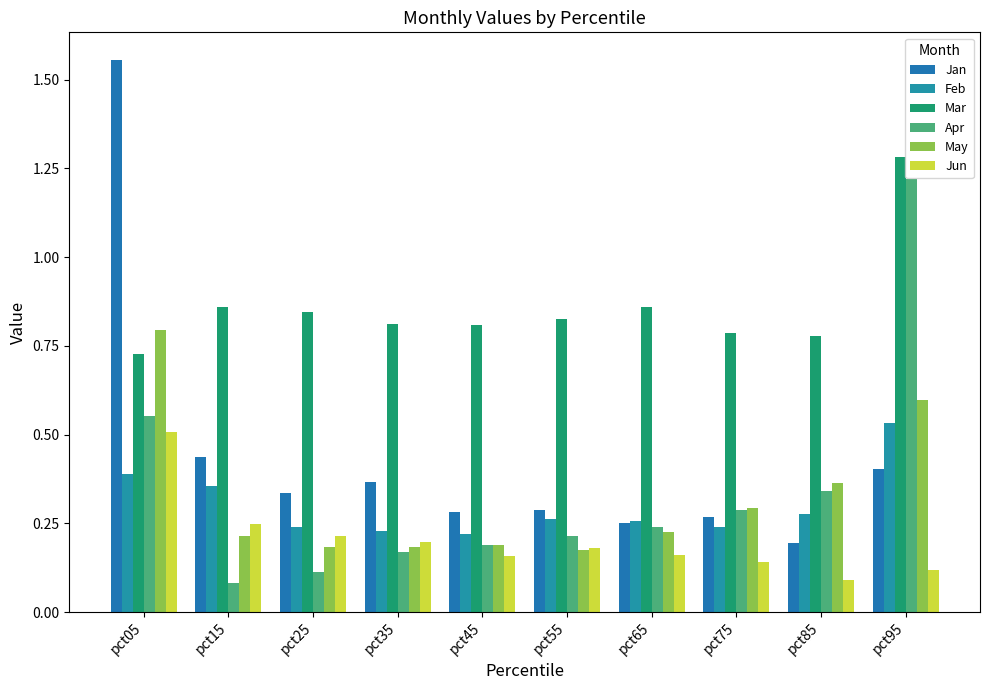

Count the number of categories in the chart.

10